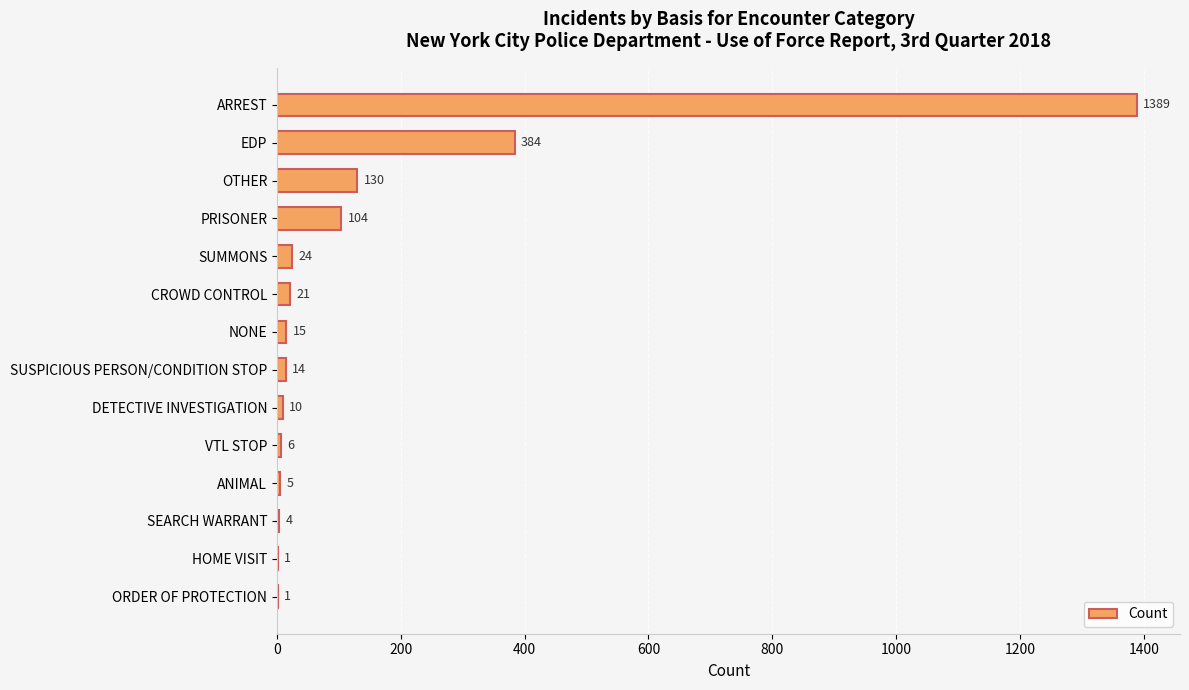

Reading bottom to top, list all the values displayed in this chart.

ORDER OF PROTECTION=1	HOME VISIT=1	SEARCH WARRANT=4	ANIMAL=5	VTL STOP=6	DETECTIVE INVESTIGATION=10	SUSPICIOUS PERSON/CONDITION STOP=14	NONE=15	CROWD CONTROL=21	SUMMONS=24	PRISONER=104	OTHER=130	EDP=384	ARREST=1389